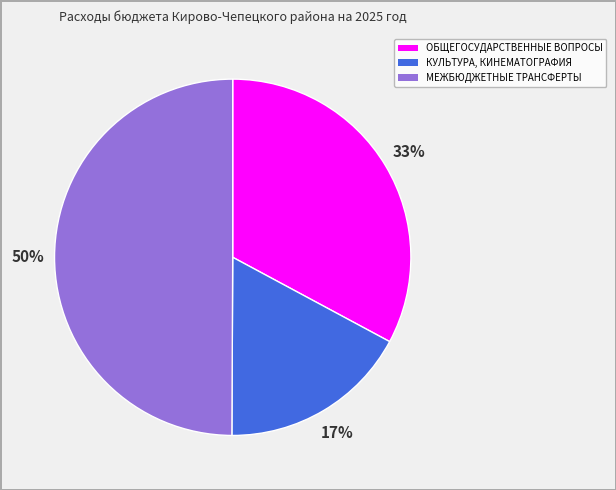

Is КУЛЬТУРА, КИНЕМАТОГРАФИЯ the majority of the pie?

No